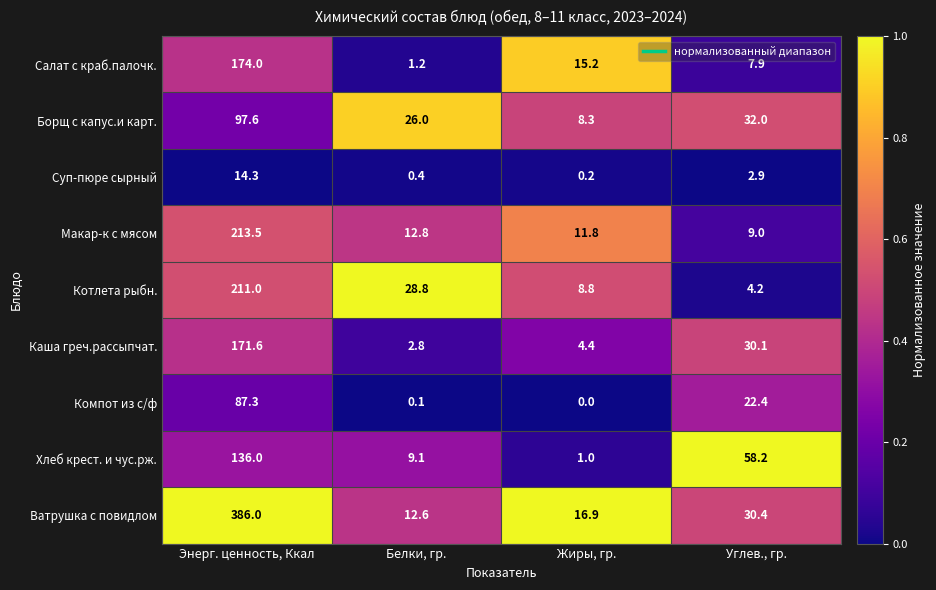

What is the difference between the highest and lowest values at Энерг. ценность, Ккал?

371.7